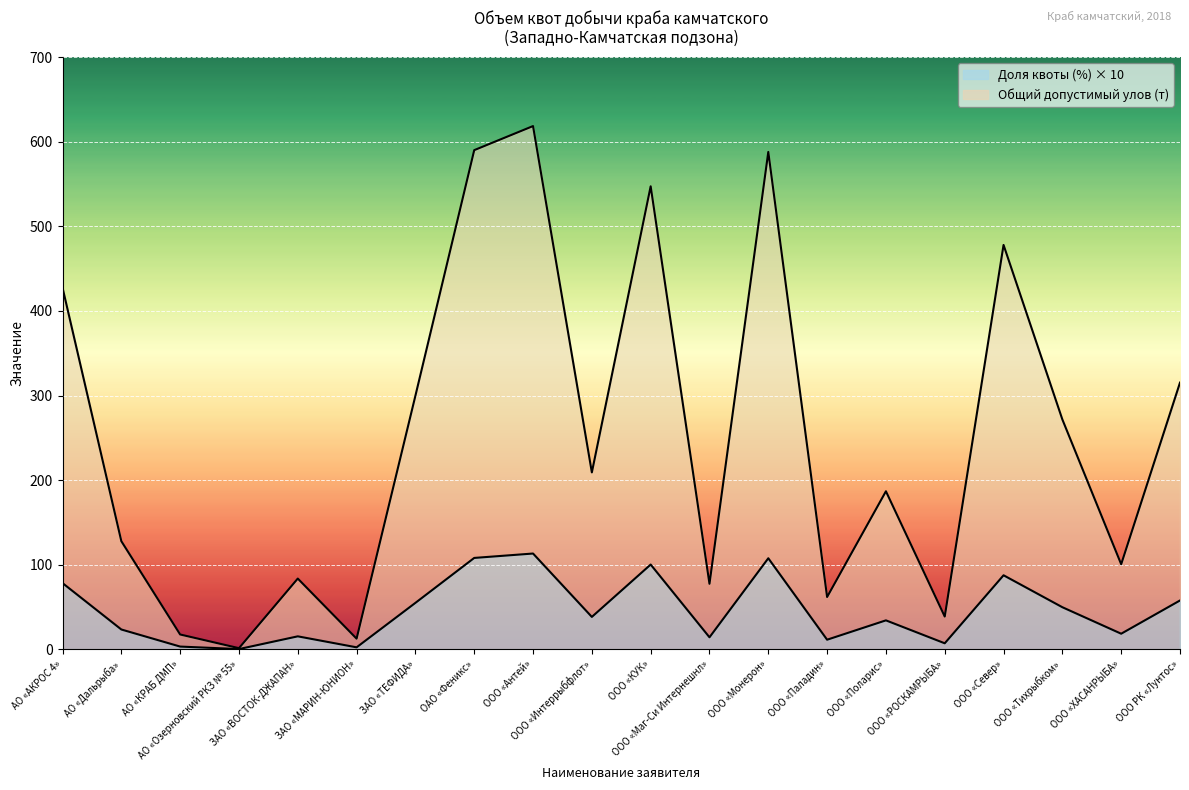

True or false: Промышленное рыболовство (доля, %) and Общий допустимый улов (тонны) intersect in this chart.

False